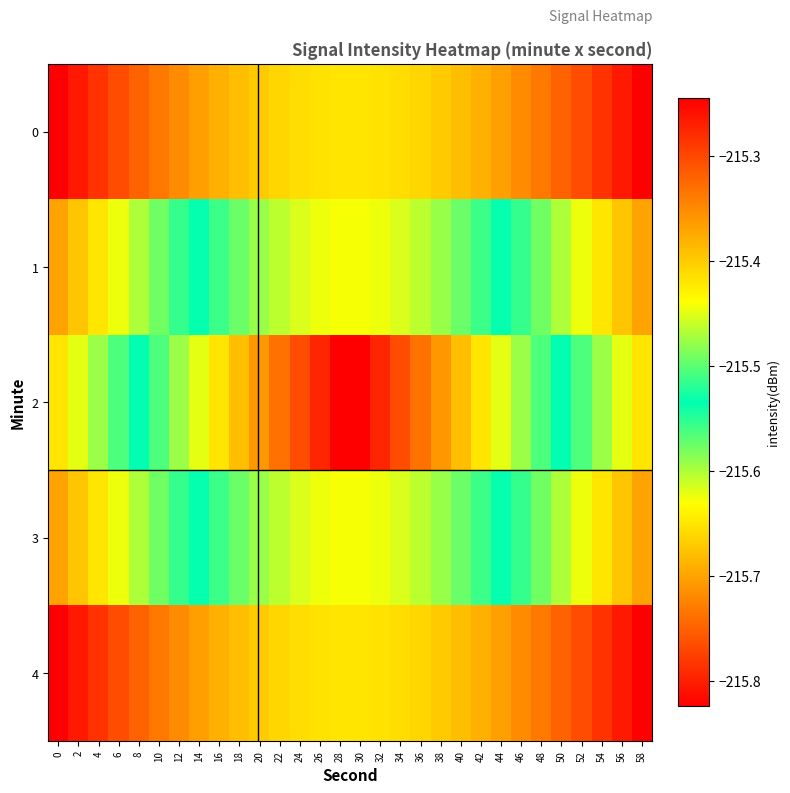

Rank the series at 36 from lowest to highest value.

2, 1, 3, 0, 4